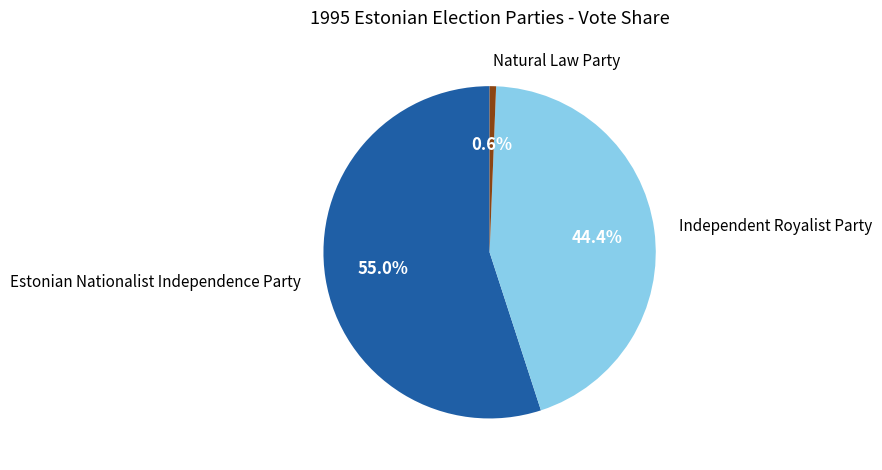

Rank the categories by value from highest to lowest.

Estonian Nationalist Independence Party, Independent Royalist Party, Natural Law Party